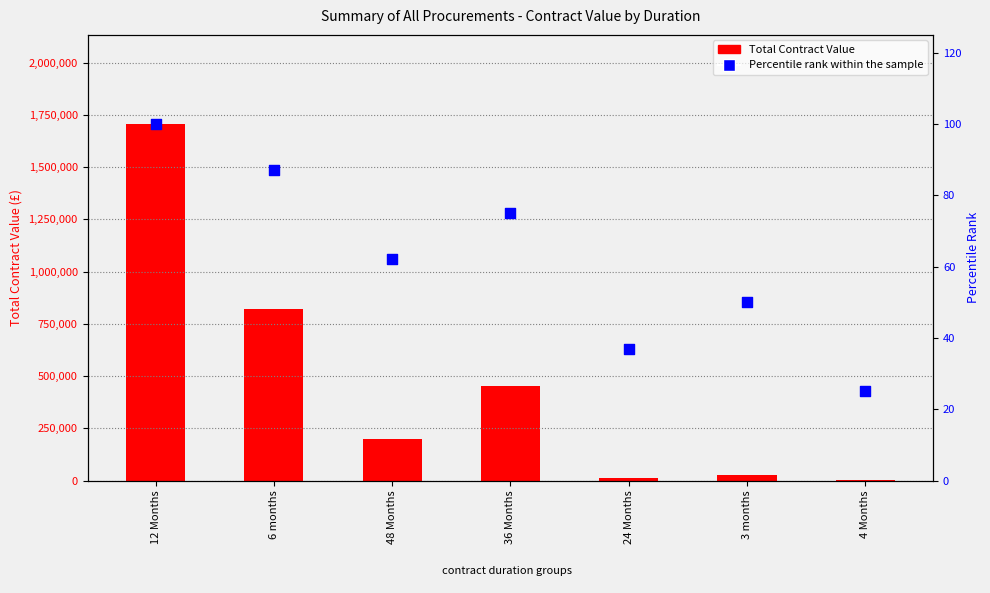

Which series has the largest Y range (max minus min)?

Total Contract Value